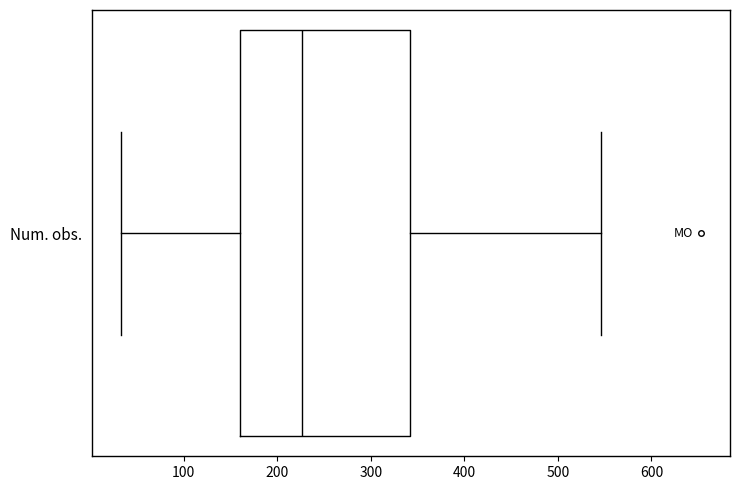

Where does the left whisker of the box for Num. obs. end on the x-axis? The values are not printed on the chart, so give them approximately, as read against the axis.

30